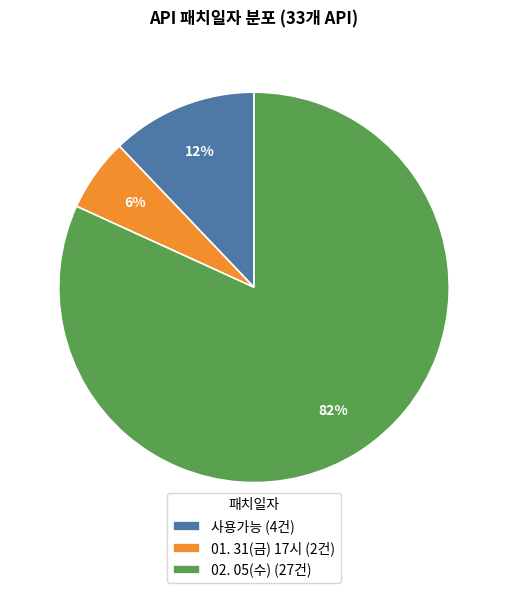

Count the number of slices in the pie.

3